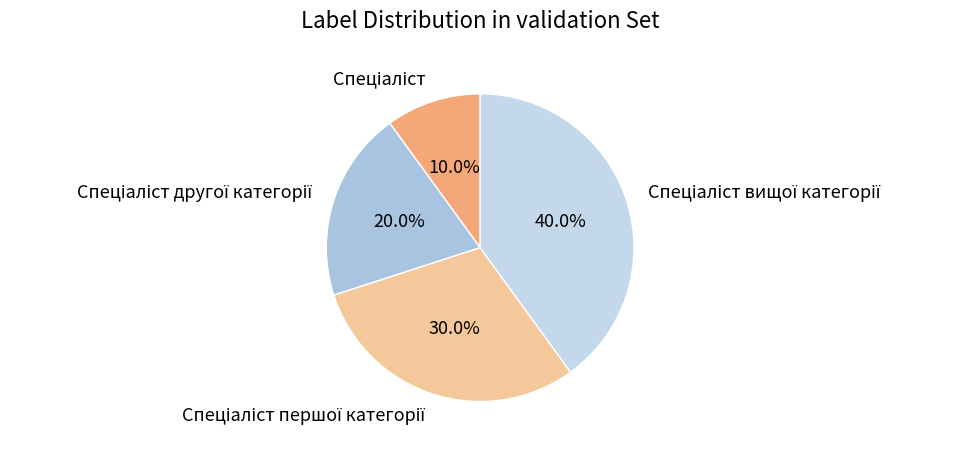

Is there a majority slice in this chart?

No